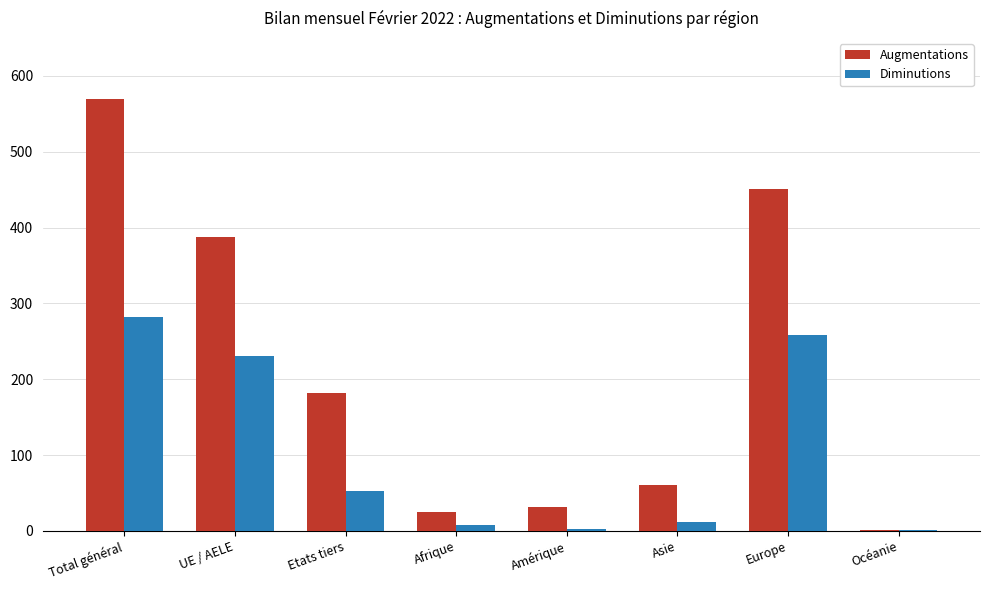

What is the difference between the Augmentations values at Asie and Afrique?

36